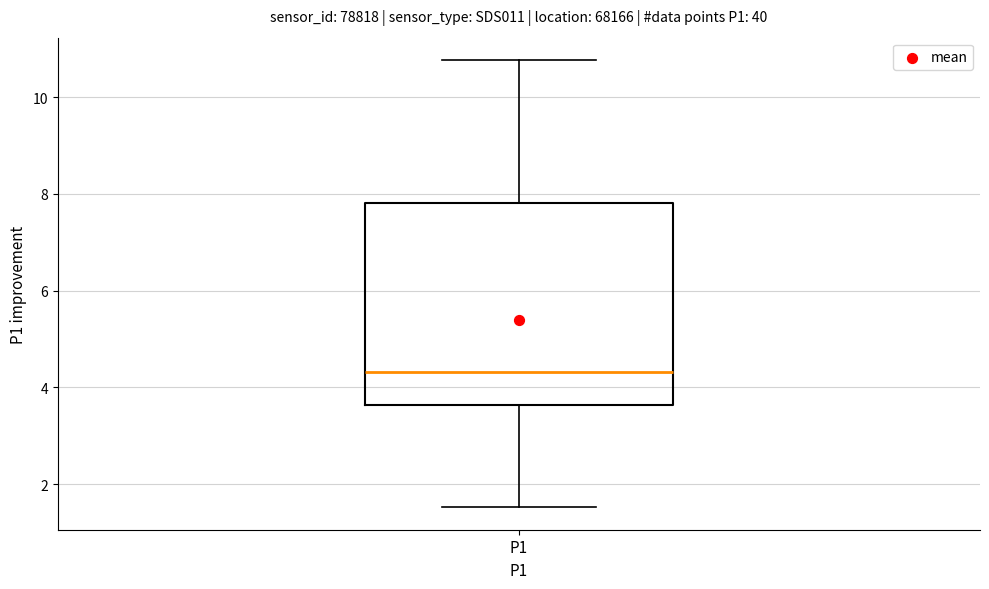

Read this box plot against the y-axis: the position of the median line, the range covered by the box, and the ends of both whiskers. The values are not printed on the chart, so give them approximately, as read against the axis.

median 4.4, box 3.6 to 7.8, whiskers 1.6 to 10.8